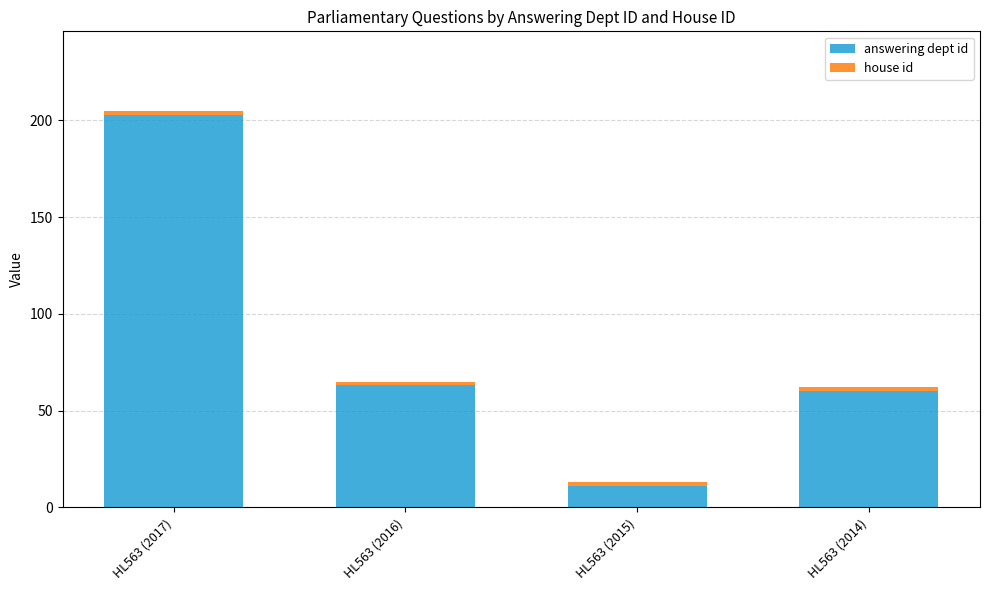

Are the bars horizontal?

No